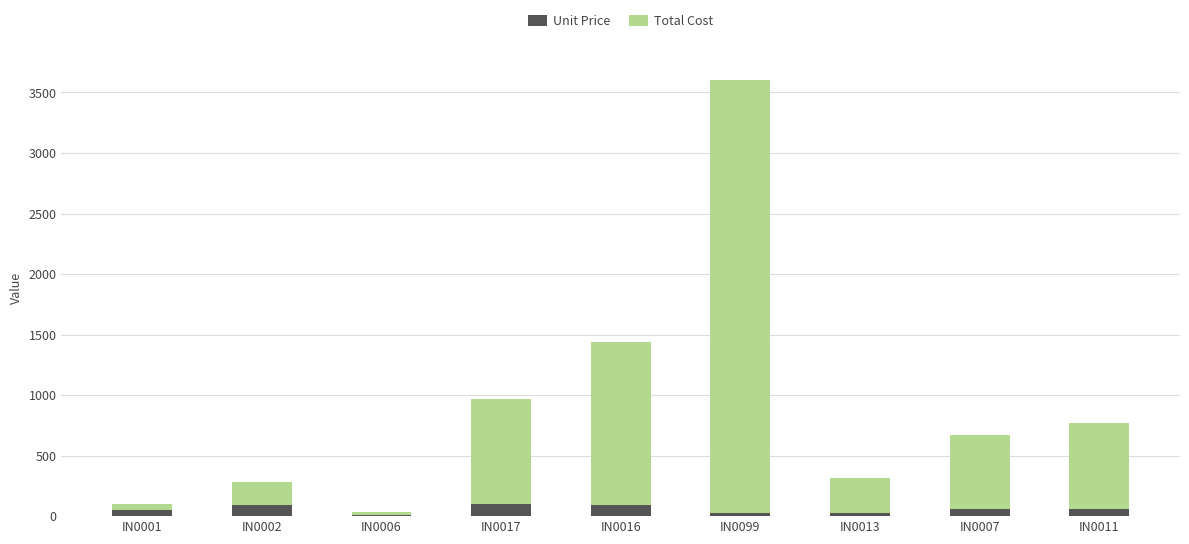

What is the difference between the Unit Price values at IN0006 and IN0007?

45